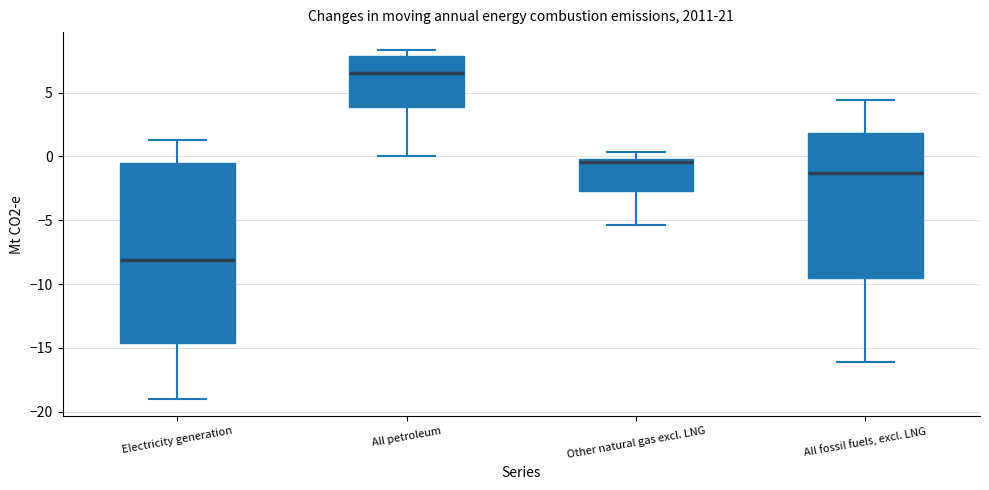

Reading left to right, read every box against the y-axis: the position of its median line, the range the box covers, and the ends of its whiskers. The values are not printed on the chart, so give them approximately, as read against the axis.

Electricity generation: median -8.0, box -14.5 to -0.5, whiskers -19.0 to 1.5
All petroleum: median 6.5, box 4.0 to 8.0, whiskers 0.0 to 8.5
Other natural gas excl. LNG: median -0.5, box -2.5 to 0.0, whiskers -5.5 to 0.5
All fossil fuels, excl. LNG: median -1.5, box -9.5 to 2.0, whiskers -16.0 to 4.5